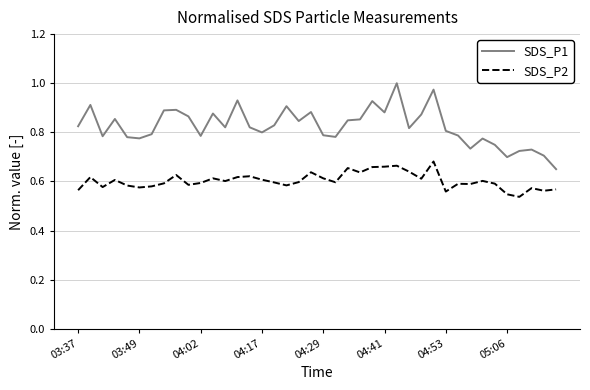

True or false: SDS_P2 and SDS_P1 cross at least once.

False